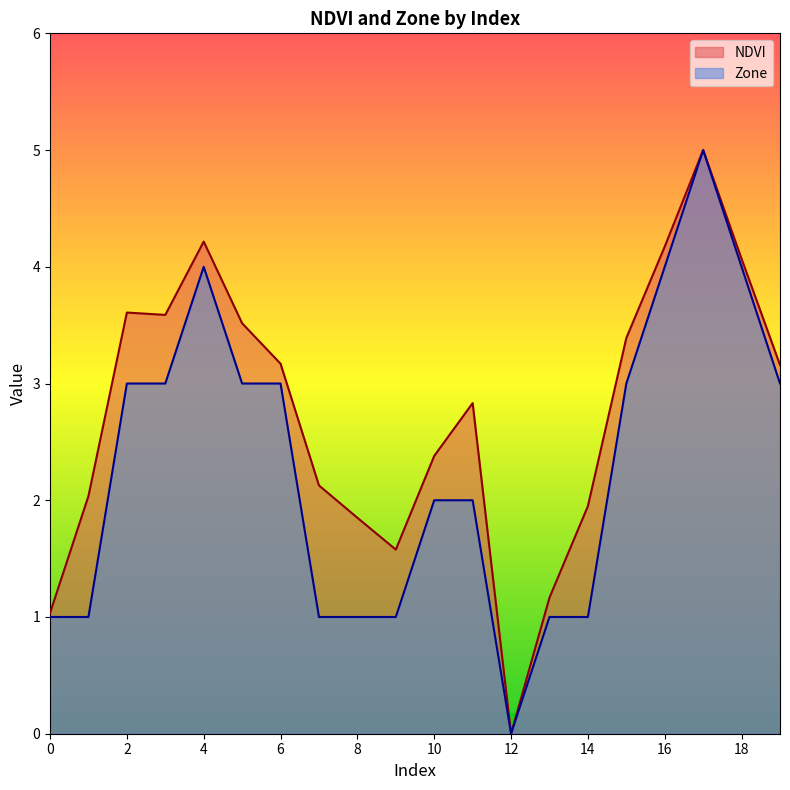

The value of NDVI at 2 is 3.6. True or false?

True